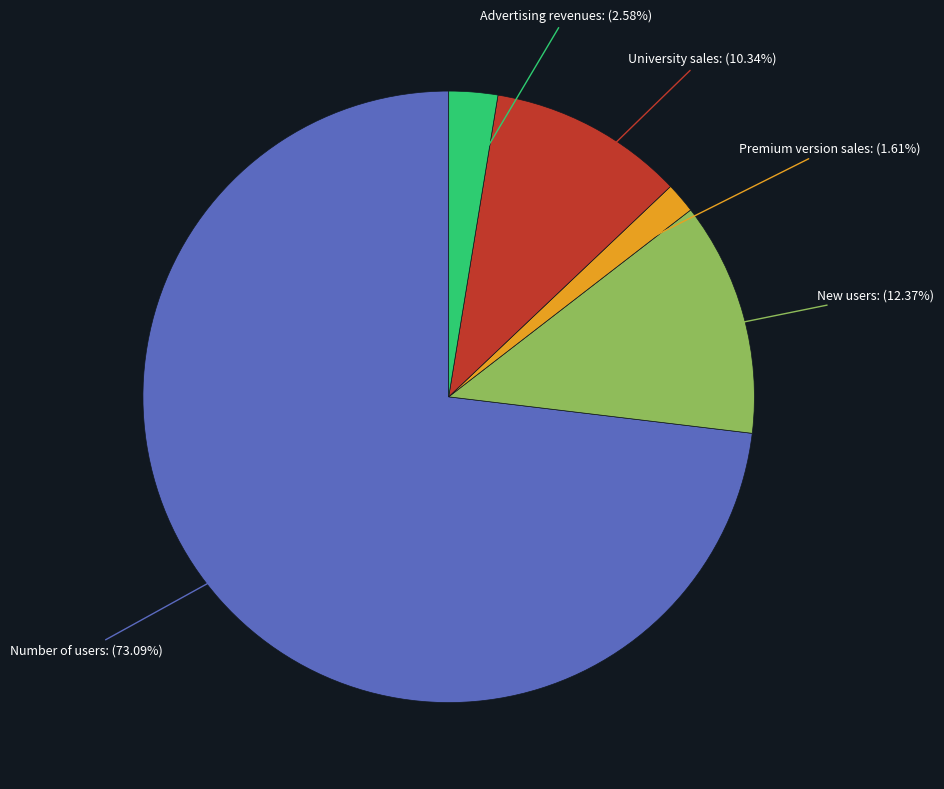

Which category accounts for the majority?

Number of users